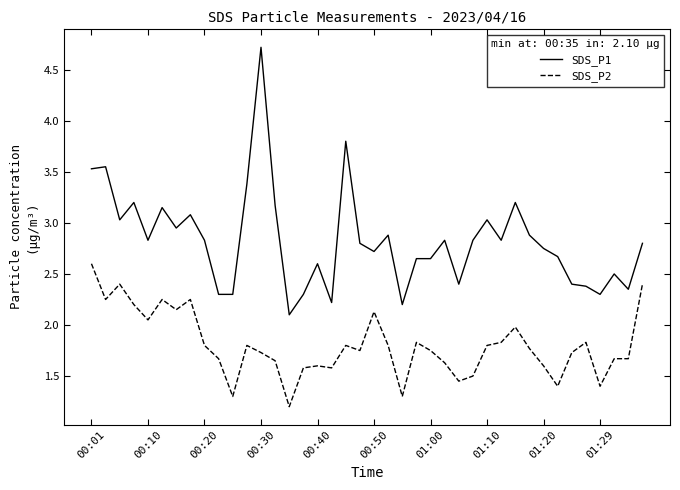

What is the maximum value shown in the chart?

4.7